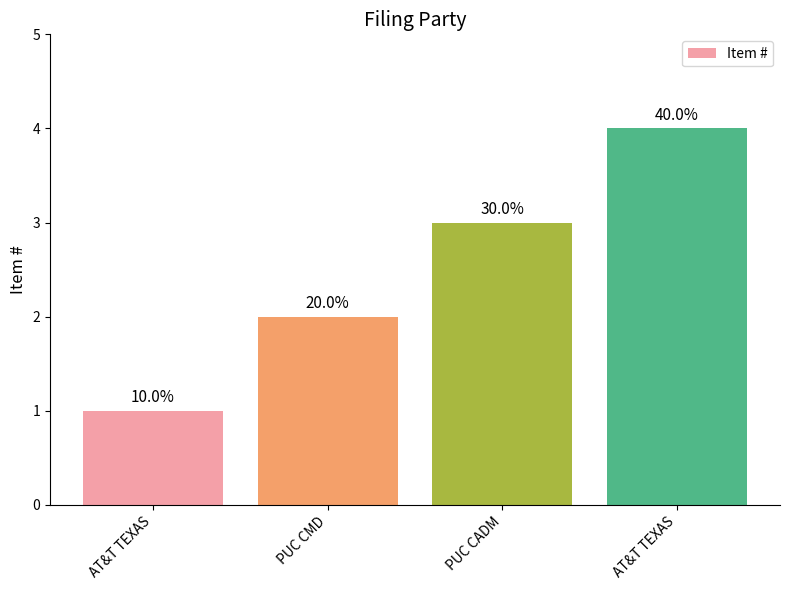

What is the label of the 1st bar from the left?

AT&T TEXAS